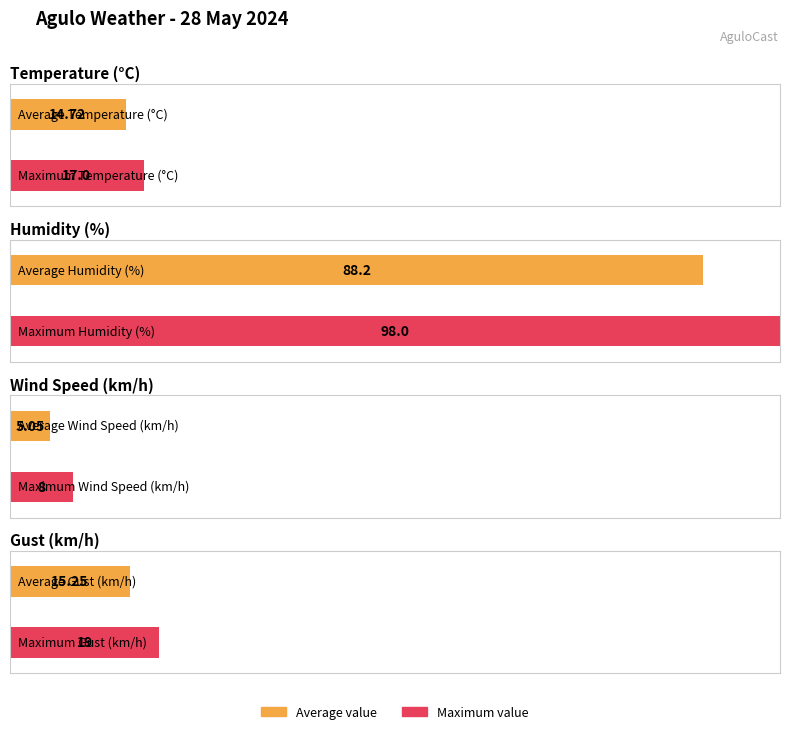

What is the maximum value for Gust (km/h)?

19.0